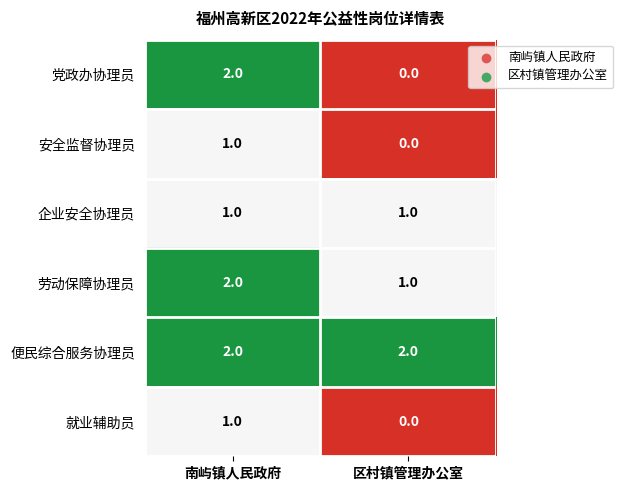

Which series has the largest total across all categories?

便民综合服务协理员